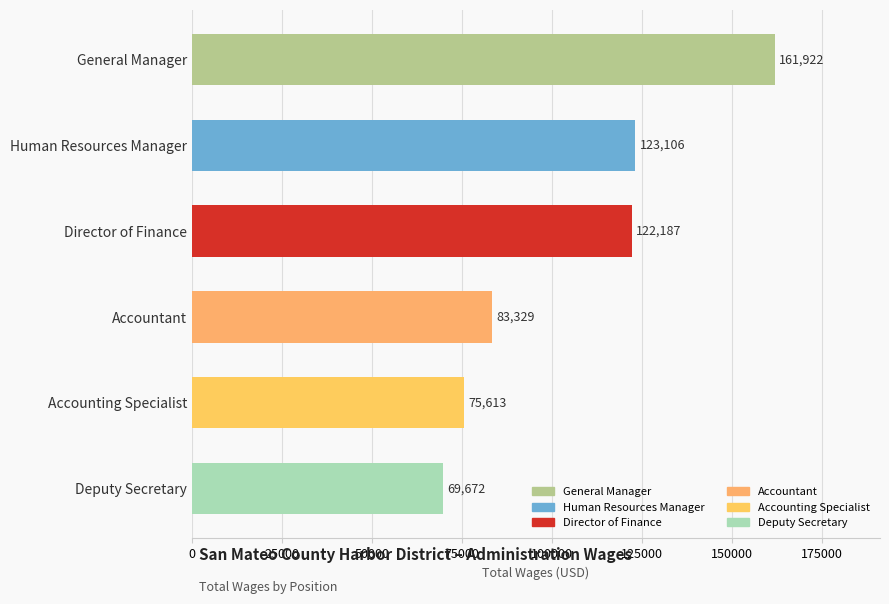

Are the bars horizontal?

Yes